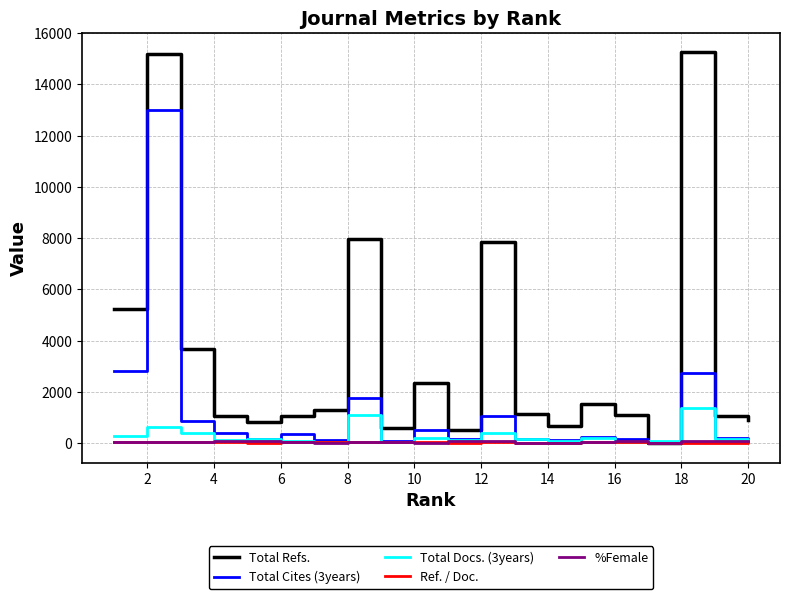

Is this an area chart (filled region under the line)?

No